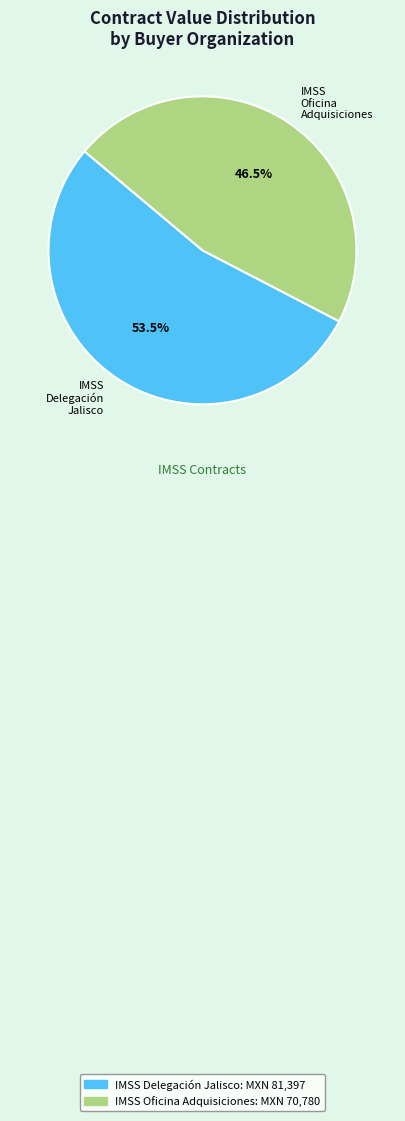

Which slice is the largest?

IMSS Delegación Jalisco